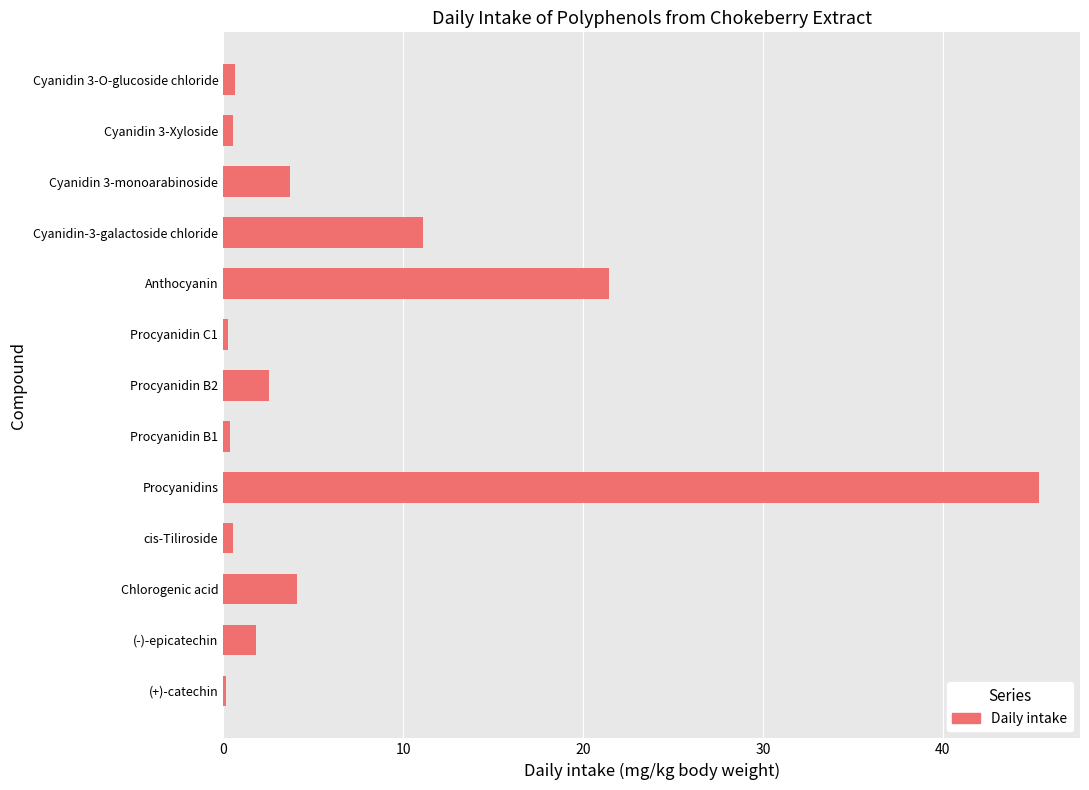

What is the average value?

7.1